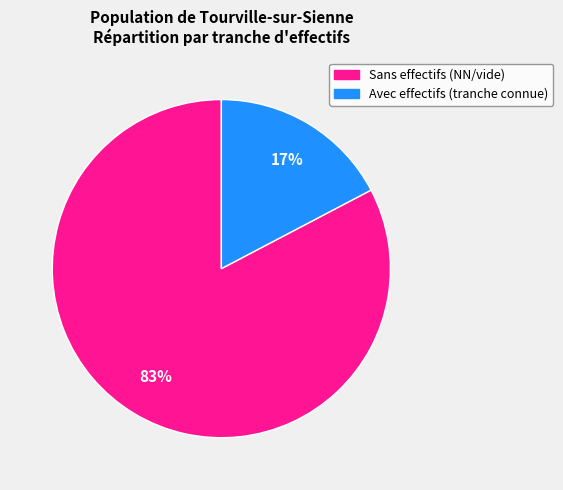

To the nearest percent, what is the average slice percentage?

50%